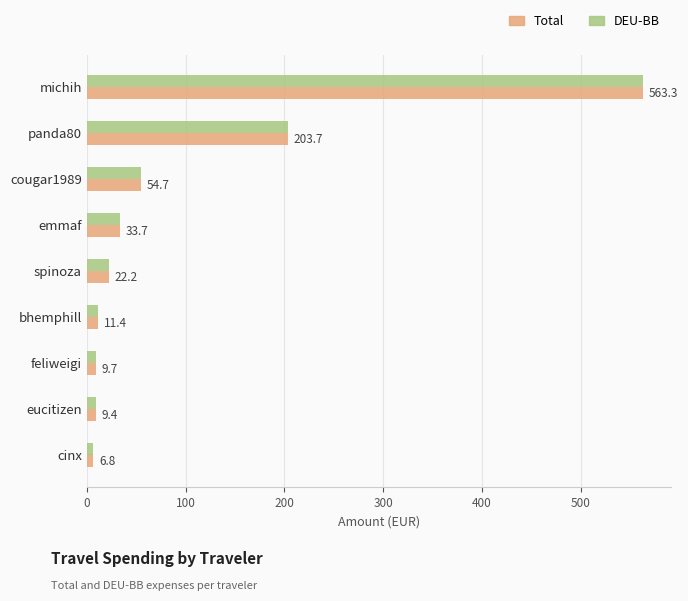

What is the lowest value of the Total series?

6.8